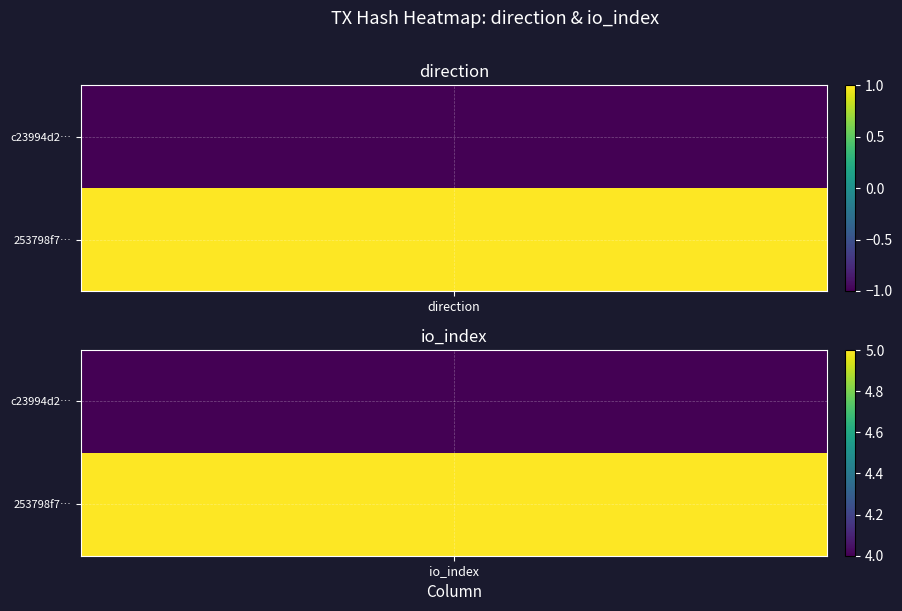

Between -1 and 1, which series saw the biggest shift?

c23994d2601bf75c16ae514301248516f745af3